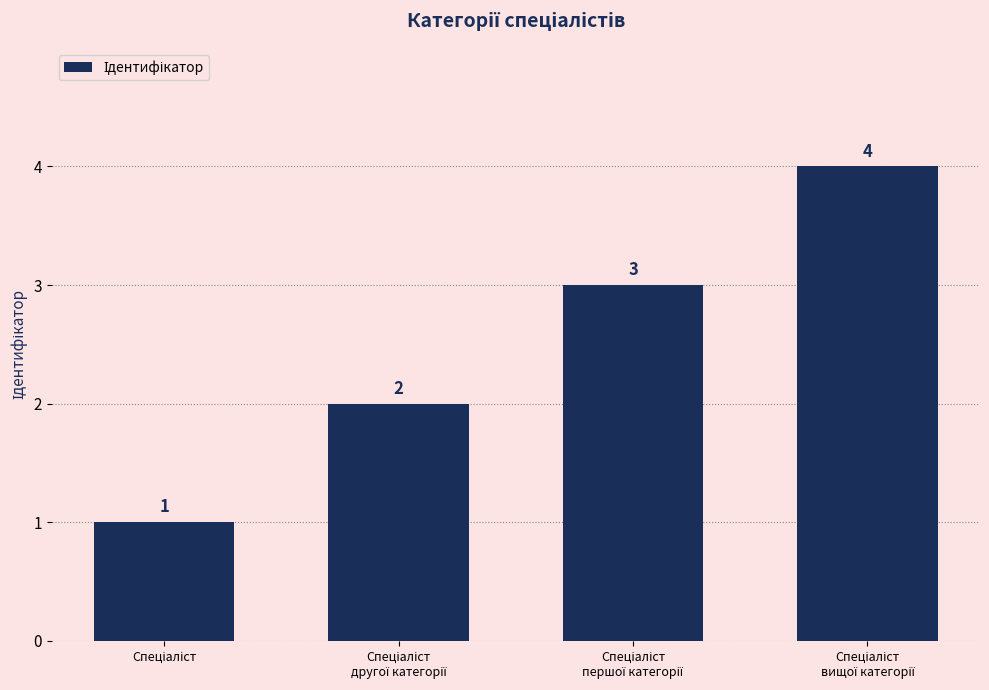

Does the chart contain any negative values?

No